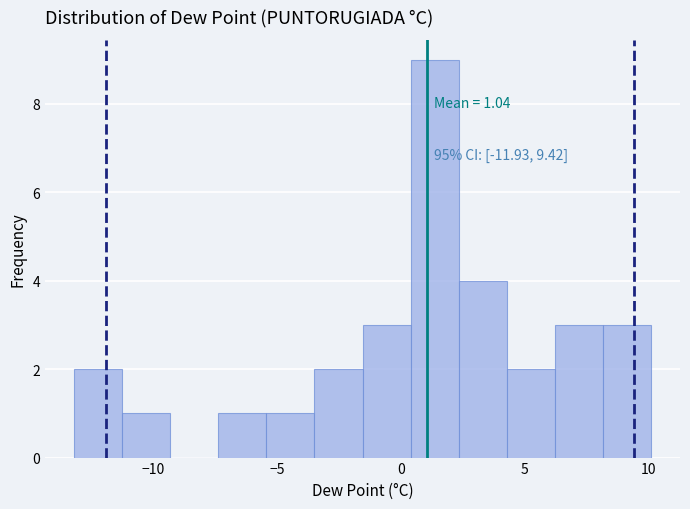

Read against the x-axis, roughly where is the centre of the tallest bar?

1.5